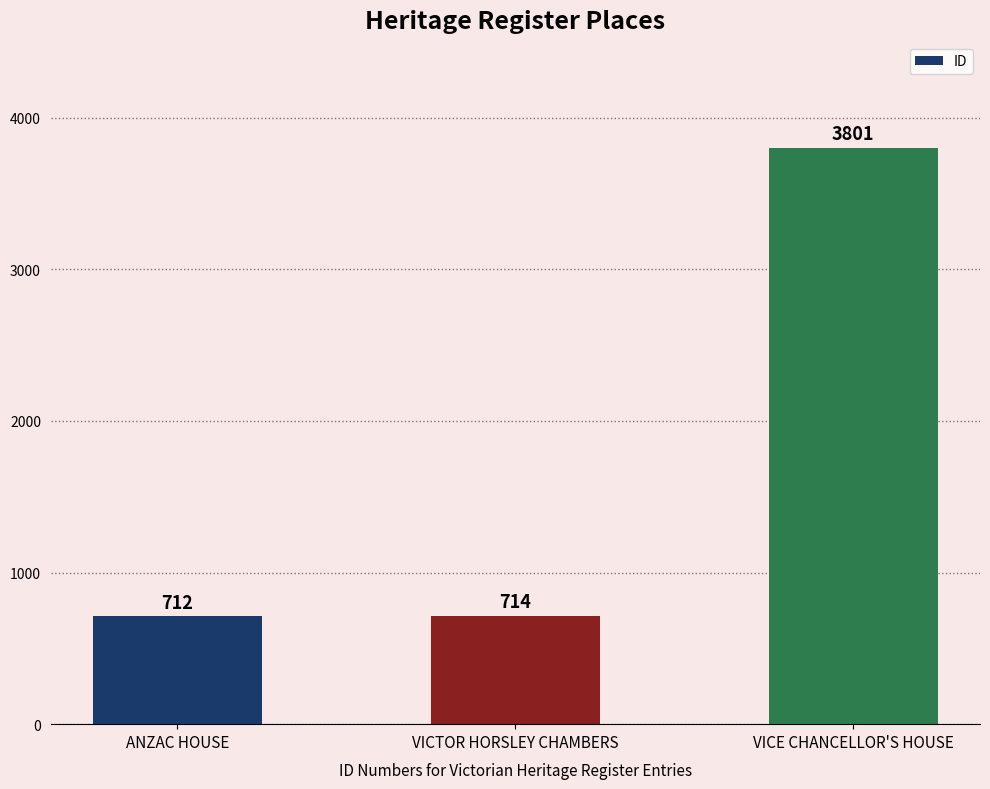

What is the sum of all values?

5227